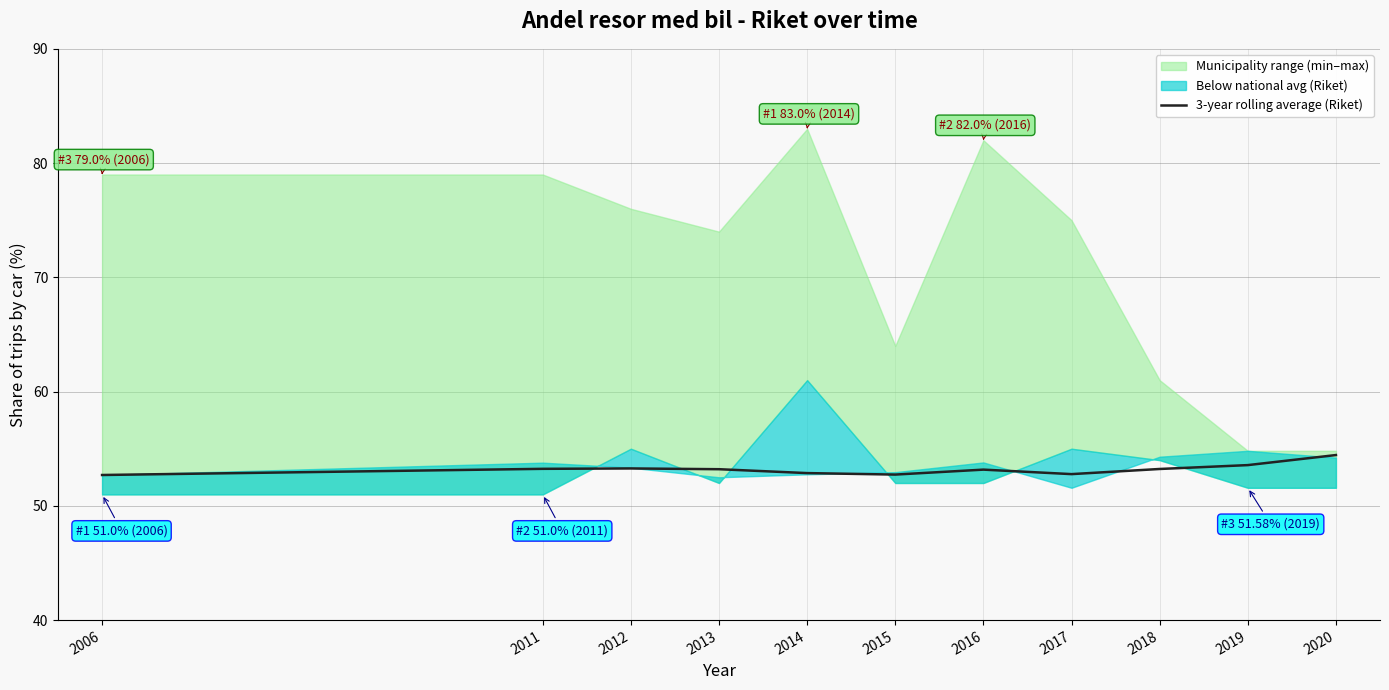

What value does the data have at 2012?

53.3